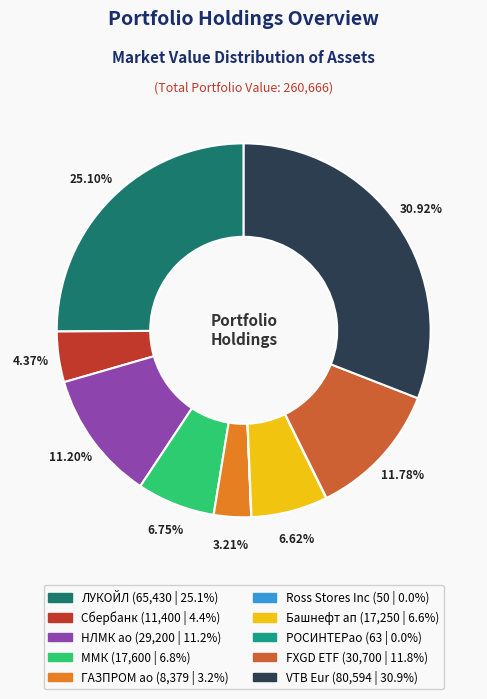

Is it true that Сбербанк is 16% of the pie?

False